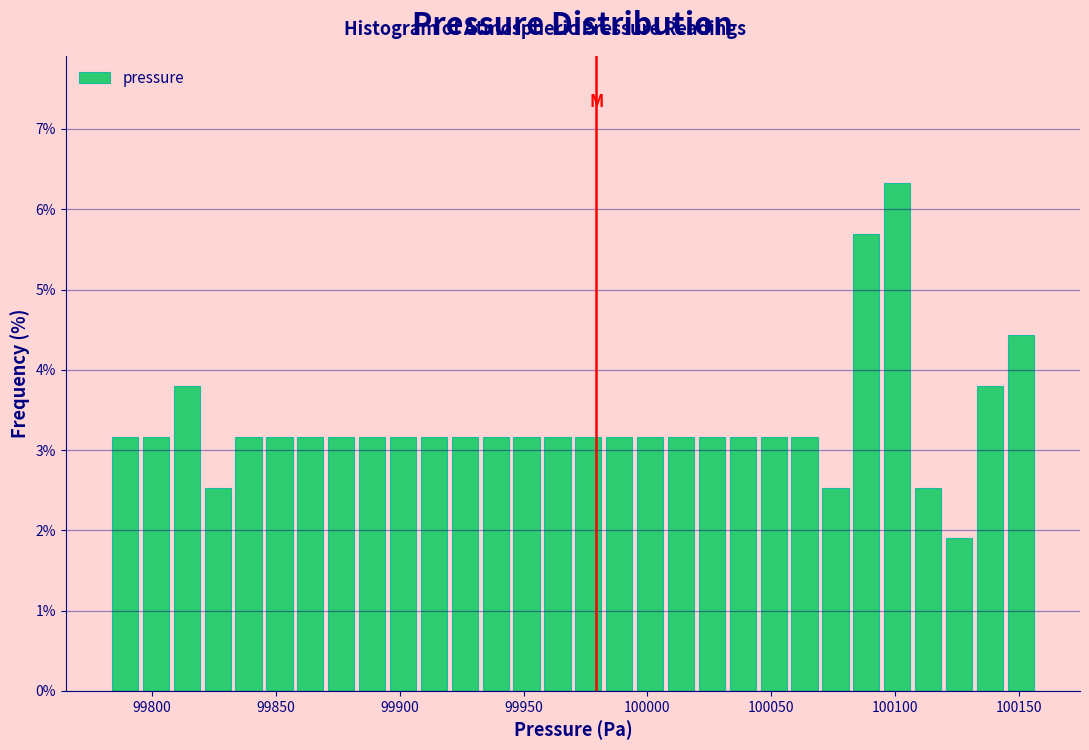

Read against the x-axis, roughly where is the centre of the tallest bar?

100100